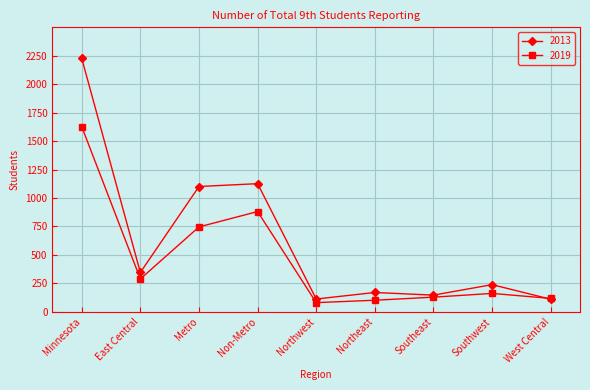

At which category does 2019 reach its first local valley?

East Central